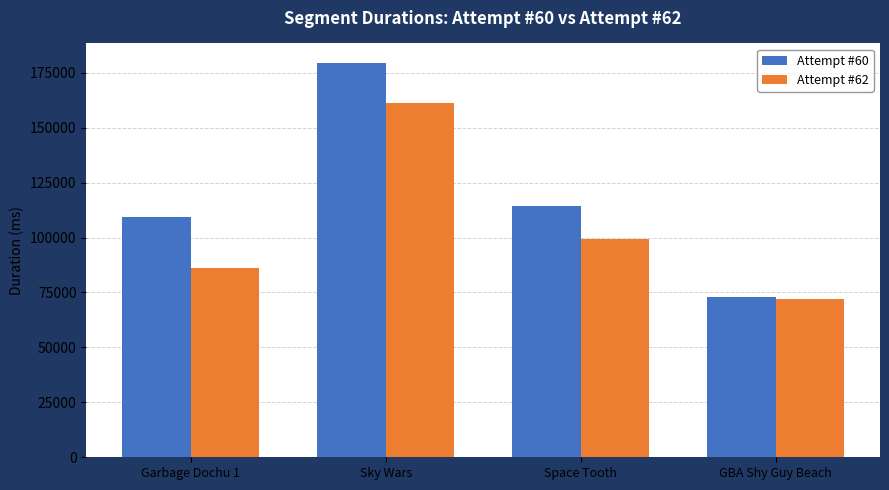

At which category is the sum across all series the highest?

Sky Wars